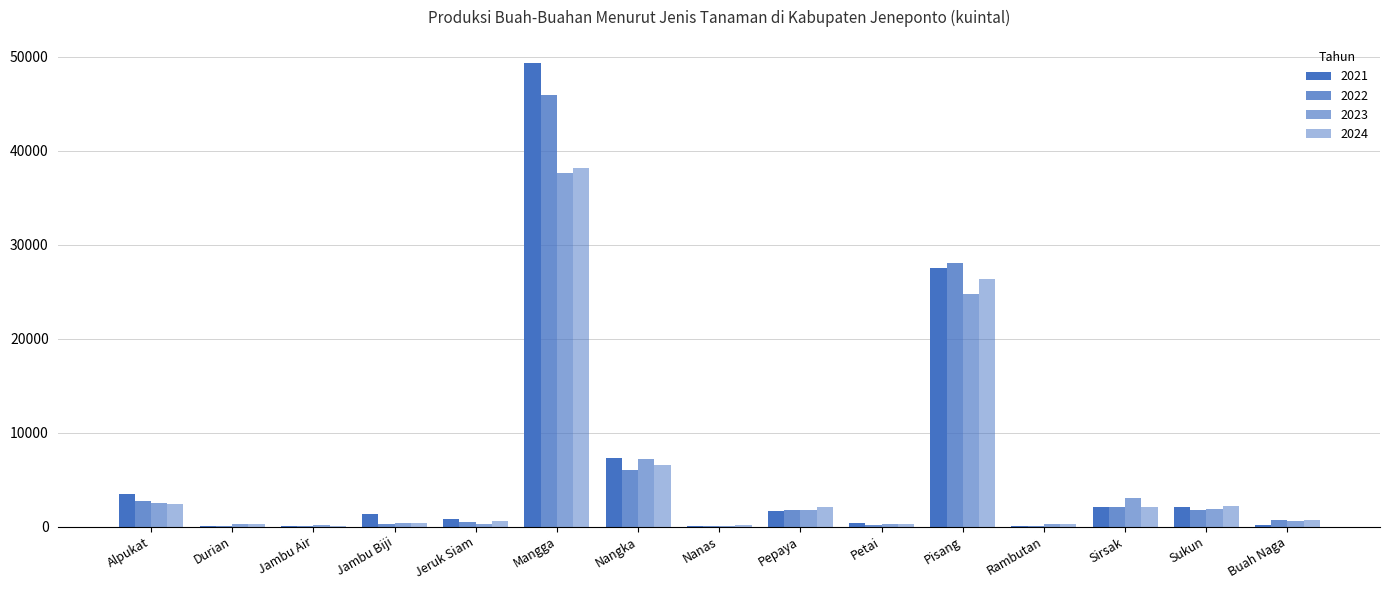

How many distinct data groups are displayed?

4